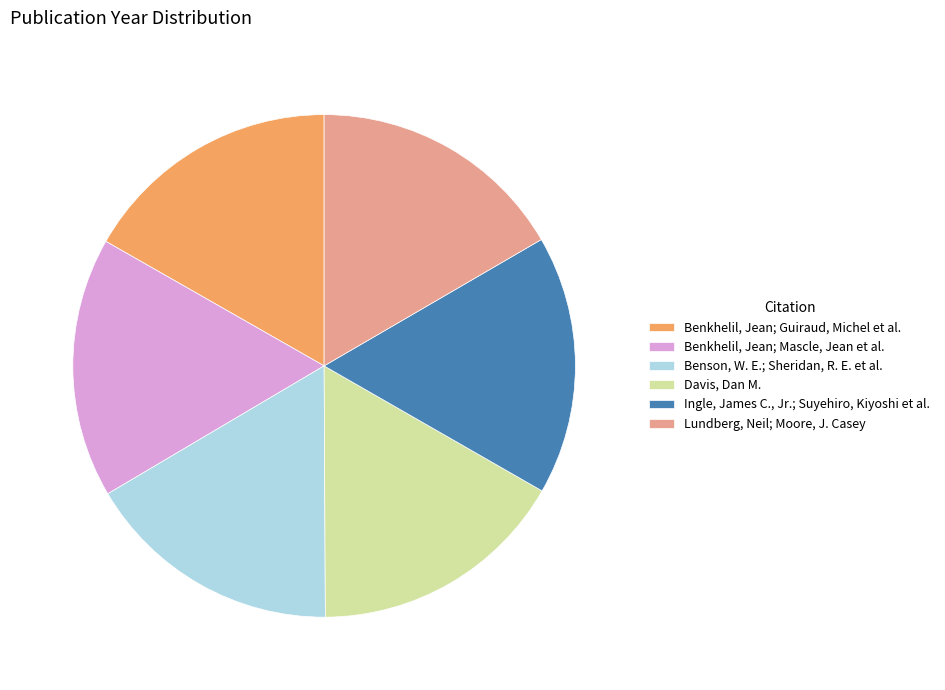

Is there a majority slice in this chart?

No